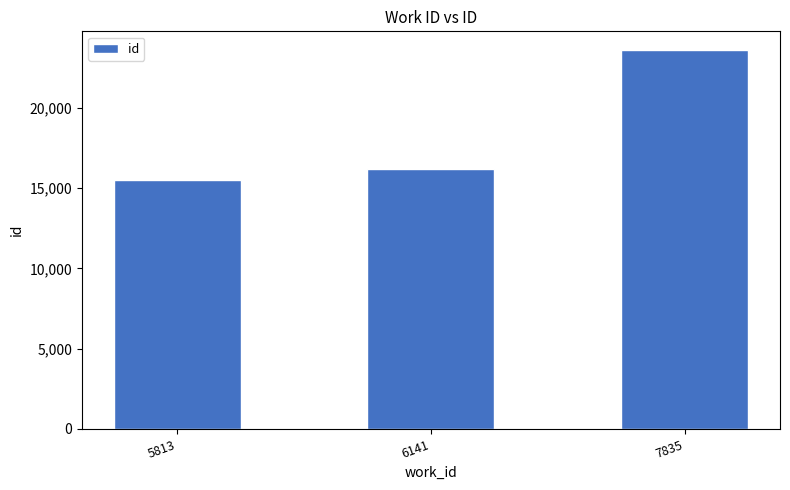

Which label corresponds to the largest value in the chart?

7835